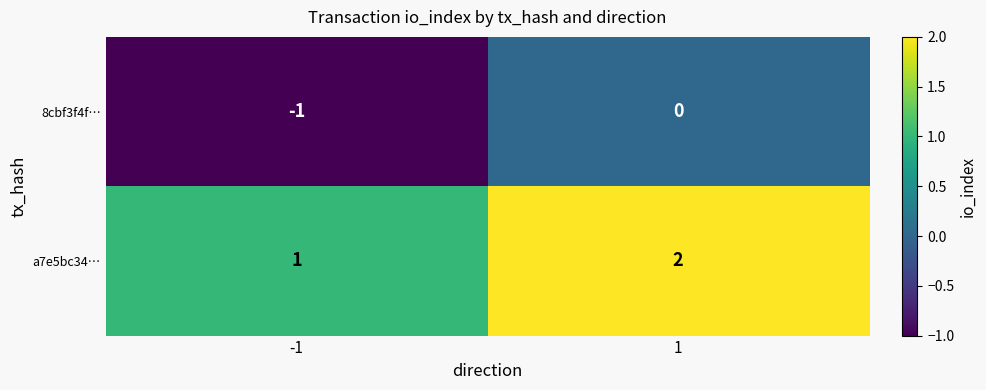

Is it true that 8cbf3f4f… equals -1 at -1?

True